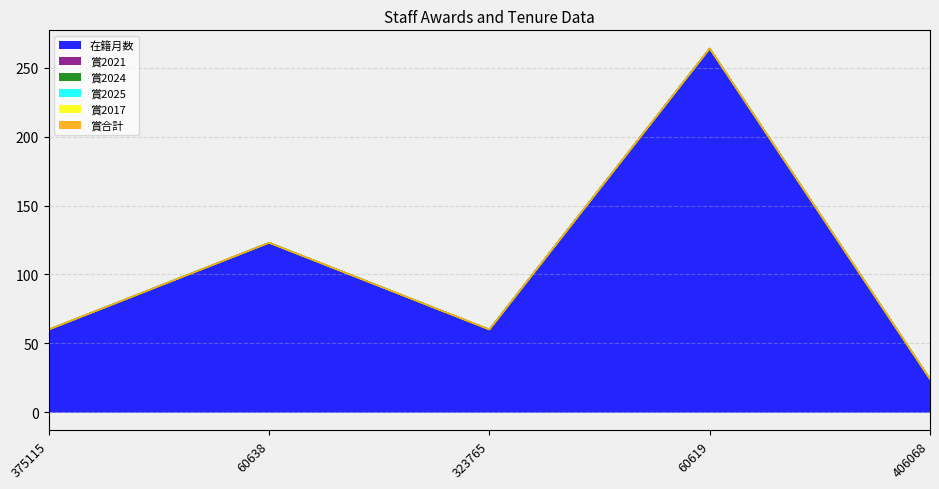

What are all the series names shown in the legend?

在籍月数, 賞2021, 賞2024, 賞2025, 賞2017, 賞合計